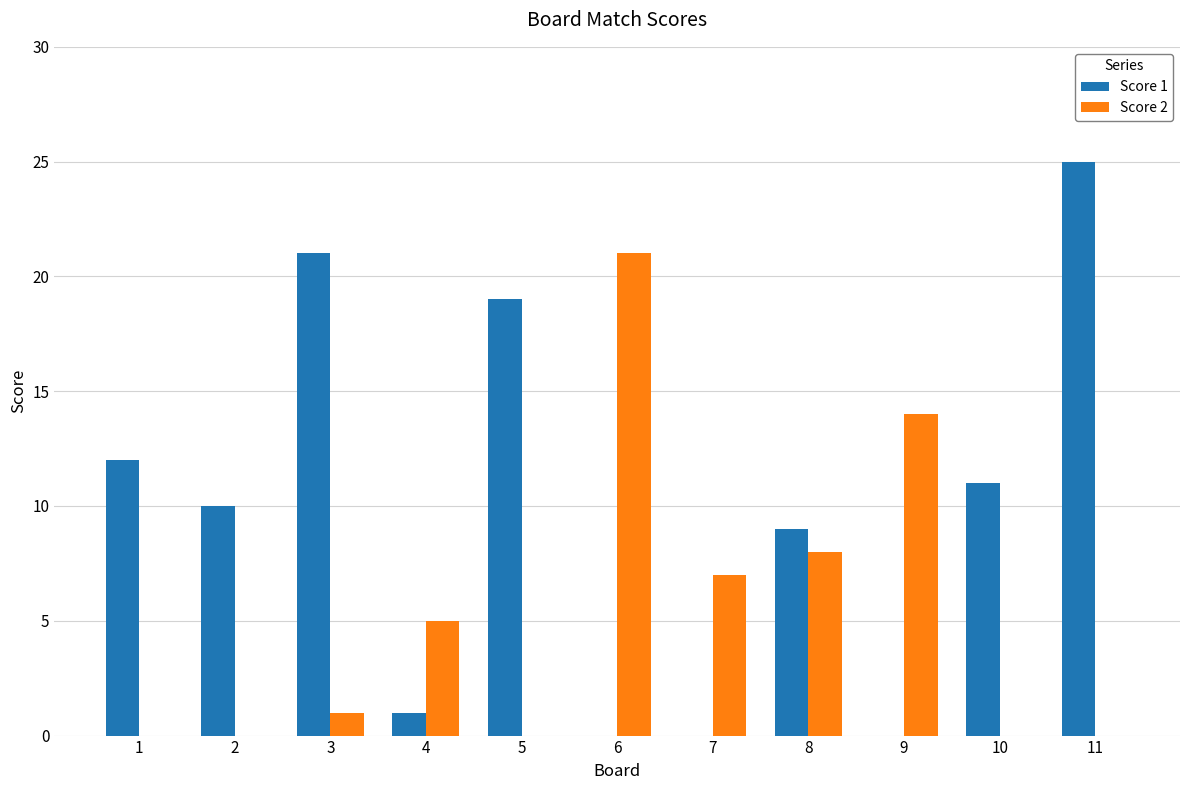

What is the total value across all series at 5?

19